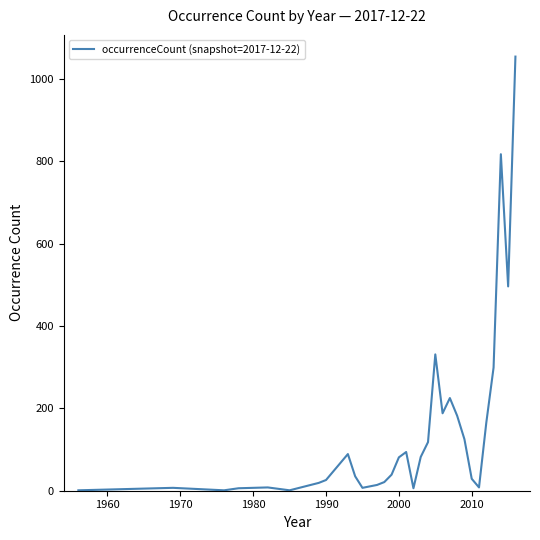

What is the maximum value shown in the chart?

1054